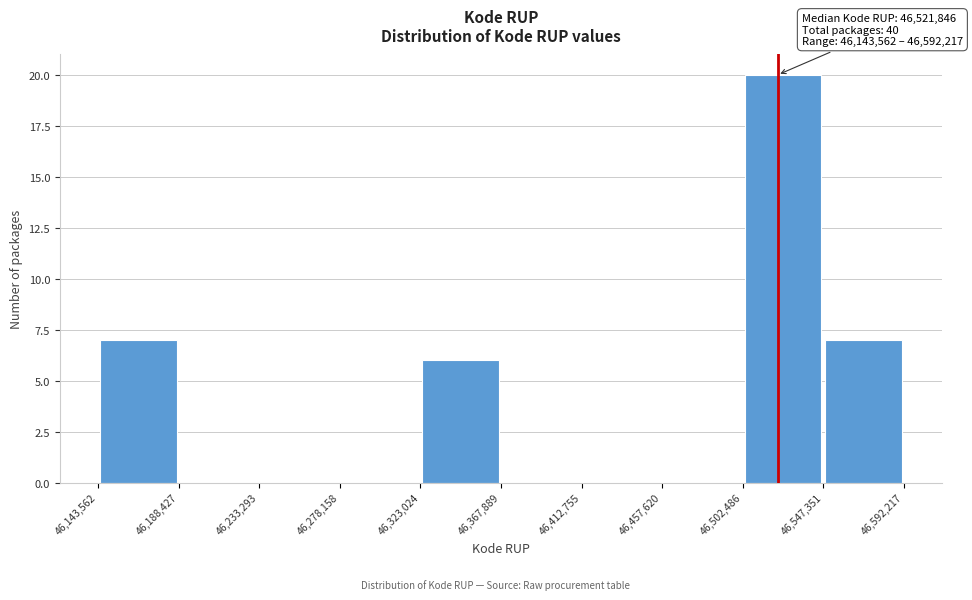

Over which range of the x-axis is the bar tallest?

46,502,486 to 46,547,351